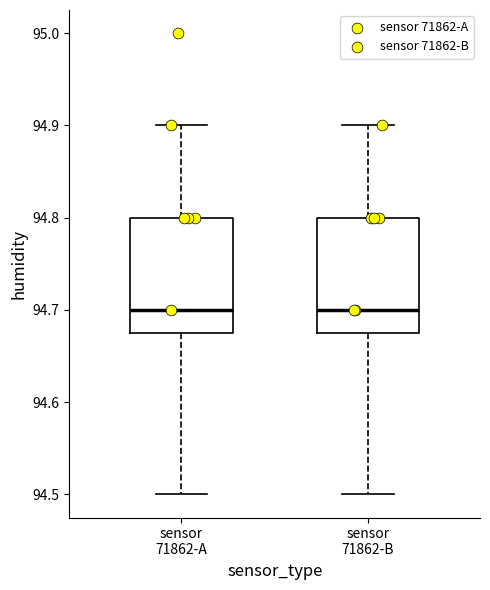

Where is the upper edge of the box for sensor 71862-B on the y-axis? The values are not printed on the chart, so give them approximately, as read against the axis.

94.80